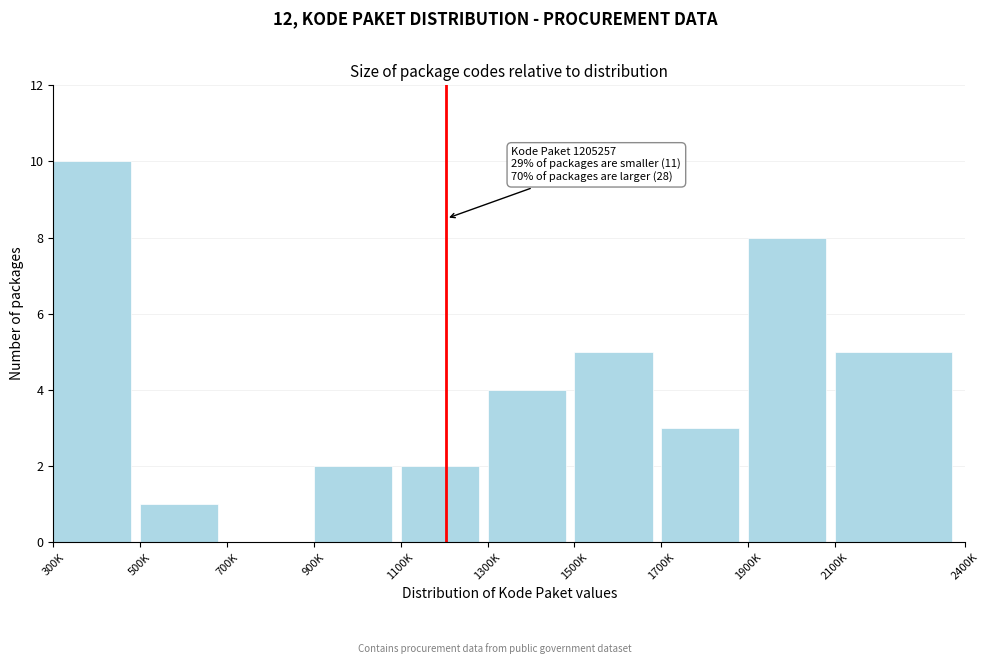

Reading left to right, what are all the values shown in this chart?

300K=10	500K=1	700K=0	900K=2	1100K=2	1300K=4	1500K=5	1700K=3	1900K=8	2100K=5